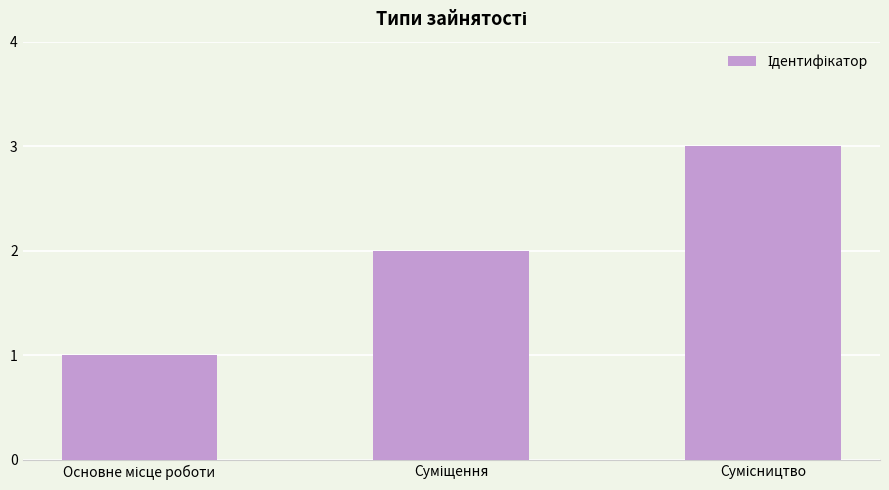

What is the greatest value displayed?

3